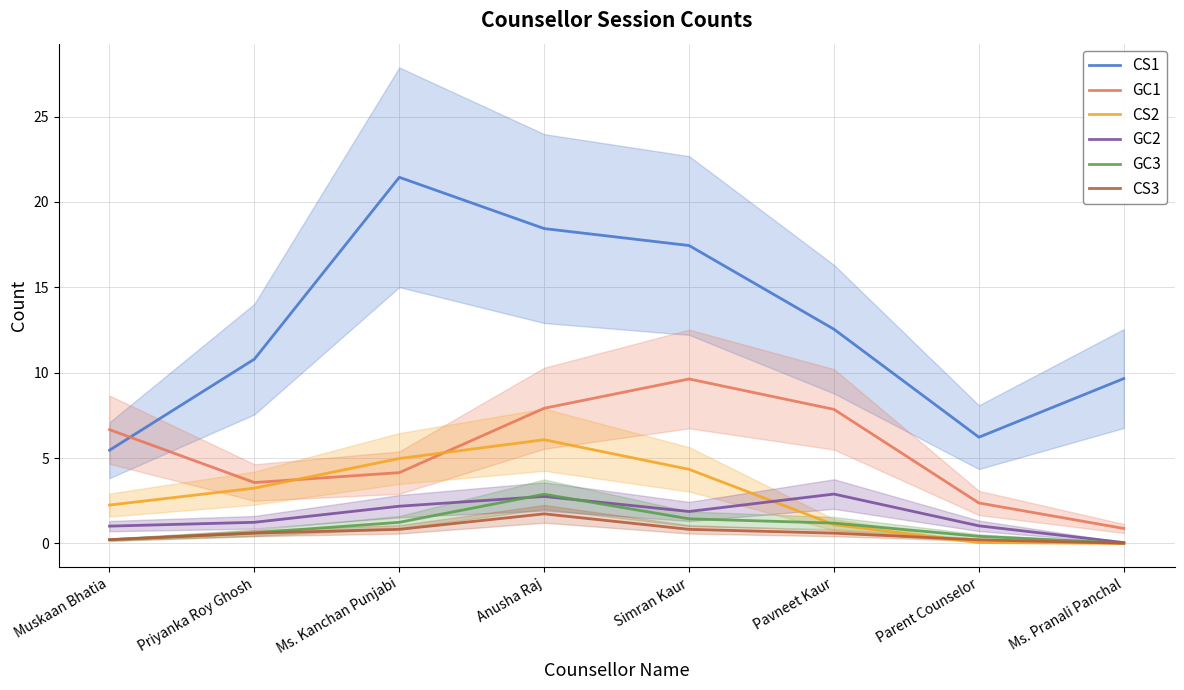

List the labels in order of GC1 value, largest first.

Simran Kaur, Anusha Raj, Pavneet Kaur, Muskaan Bhatia, Ms. Kanchan Punjabi, Priyanka Roy Ghosh, Parent Counselor, Ms. Pranali Panchal